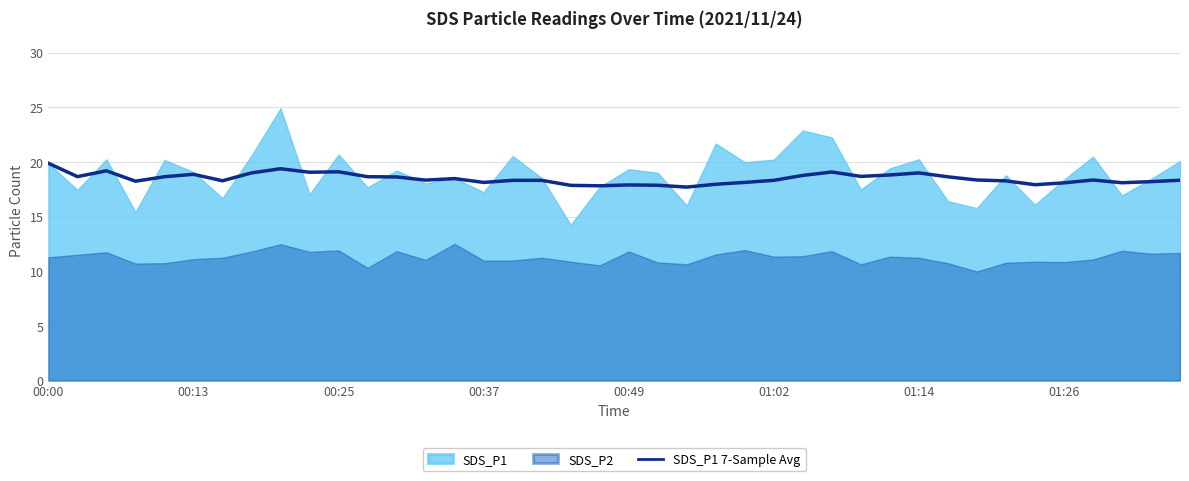

What is the highest value of the SDS_P1 7-Sample Avg series?

19.9